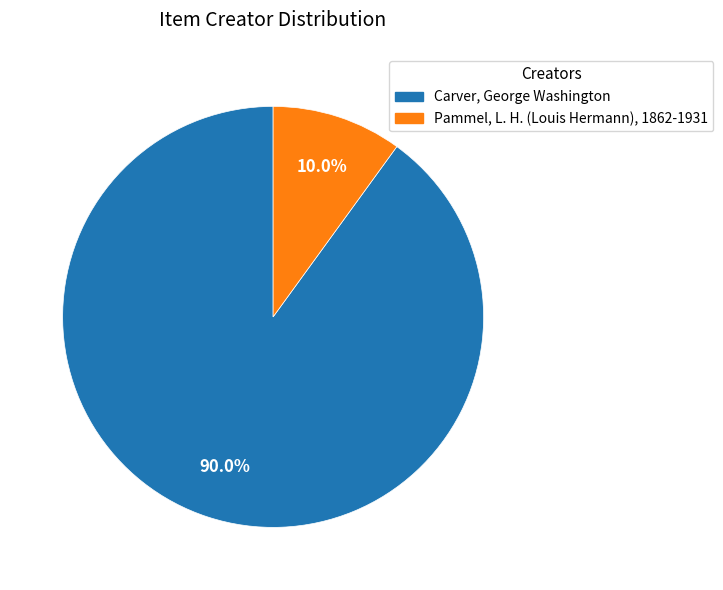

What is the smallest slice in the pie chart?

Pammel, L. H. (Louis Hermann), 1862-1931